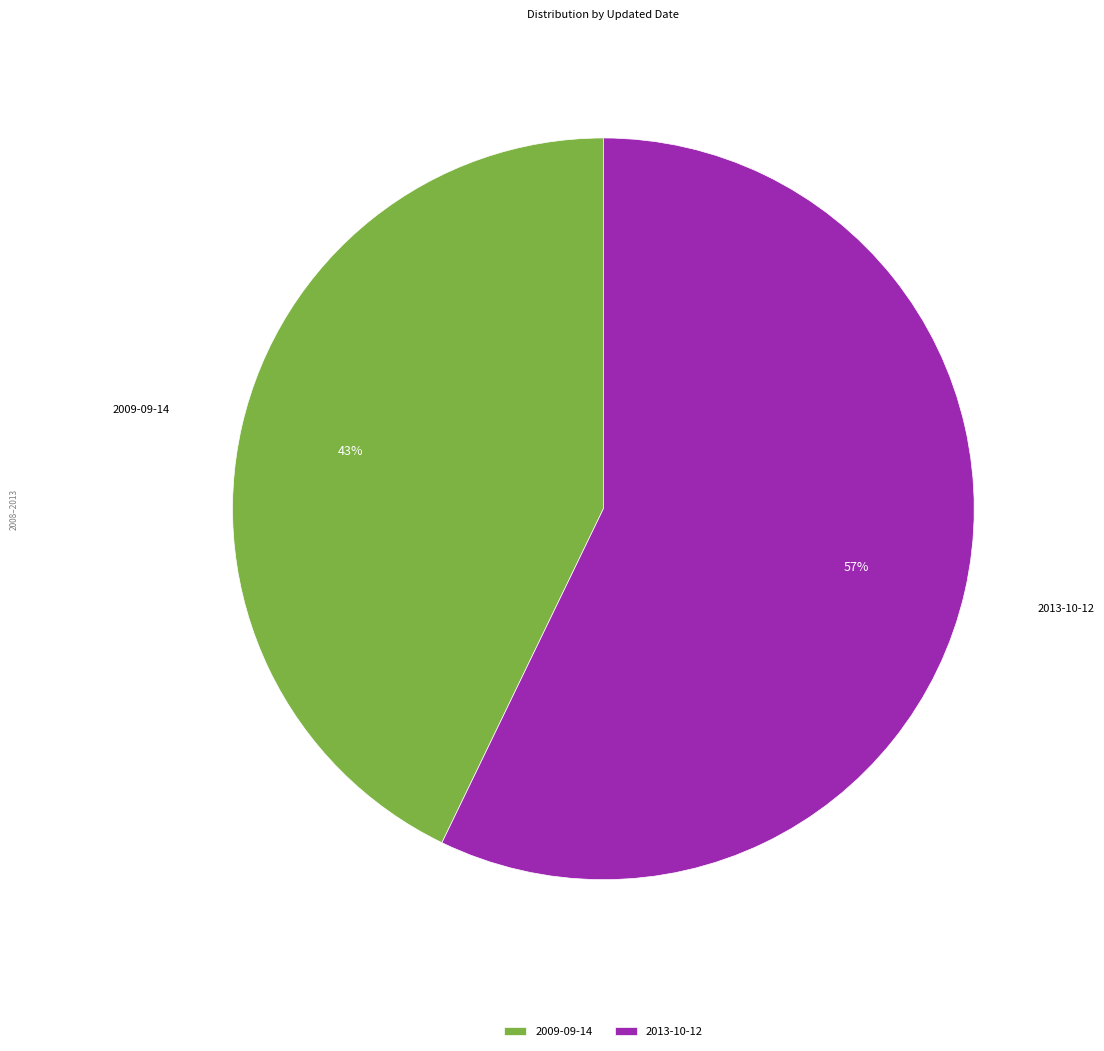

Between 2009-09-14 and 2013-10-12, which is larger?

2013-10-12